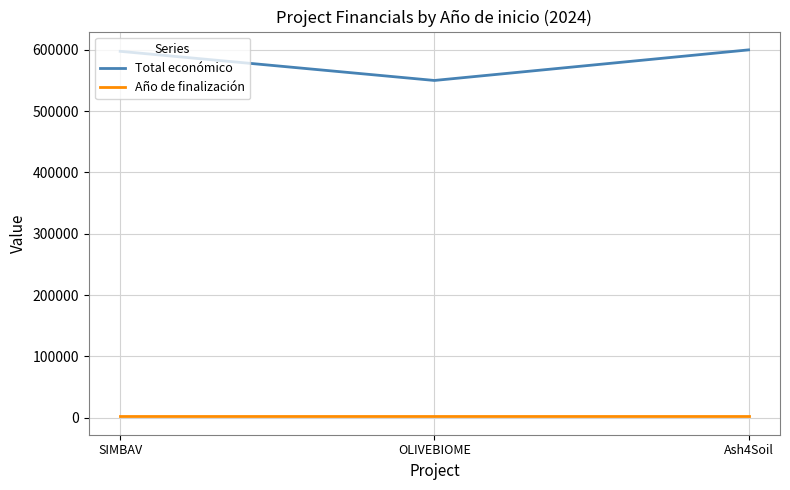

Rank the series by their average value, from lowest to highest.

Año de finalización, Total económico